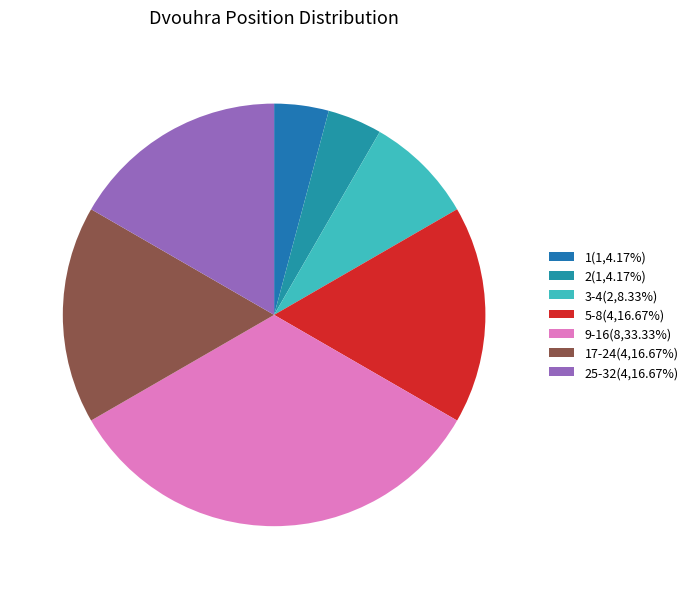

How many slices are in this pie chart?

7